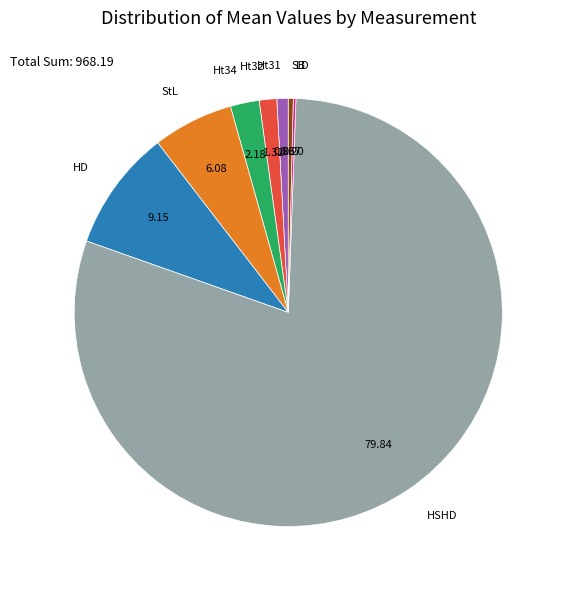

Is HSHD the majority of the pie?

Yes